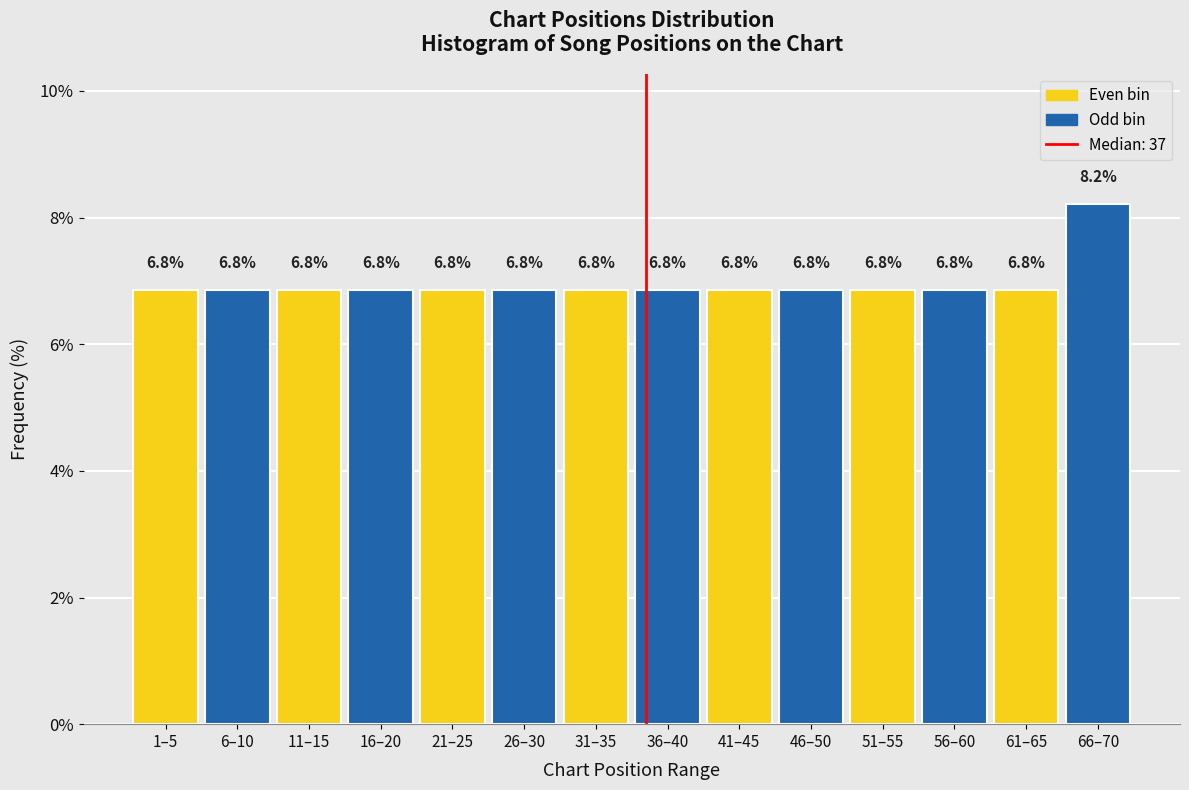

Reading left to right, list all the values displayed in this chart.

6.8	6.8	6.8	6.8	6.8	6.8	6.8	6.8	6.8	6.8	6.8	6.8	6.8	8.2